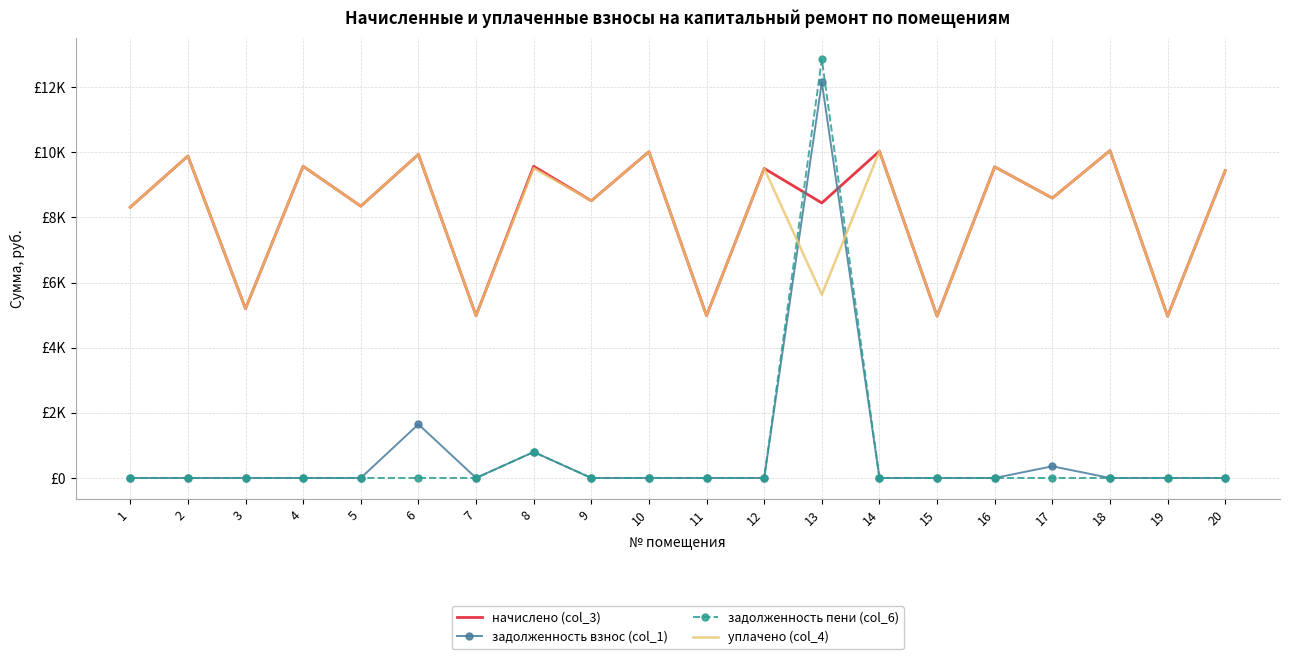

Between which two adjacent categories do задолженность пени (col_6) and уплачено (col_4) first intersect?

12 and 13